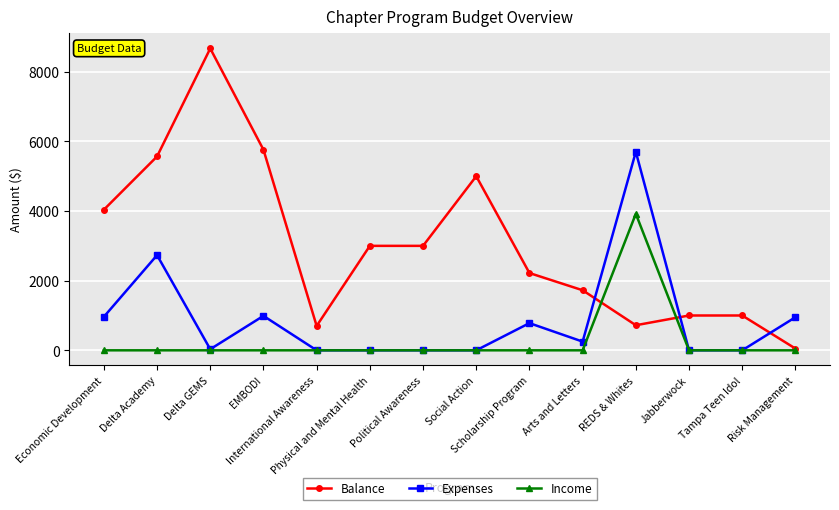

Which series has the widest spread of values?

Balance